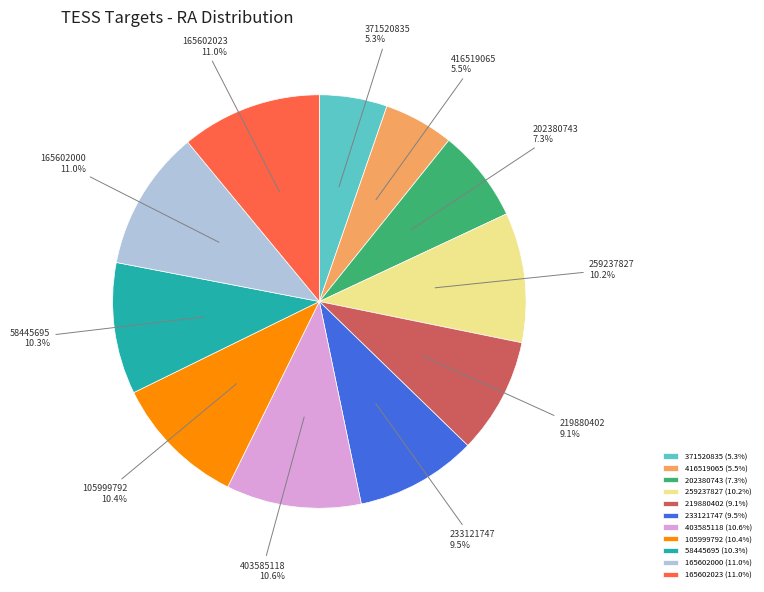

Is the sum of 371520835 and 202380743 greater than half?

No